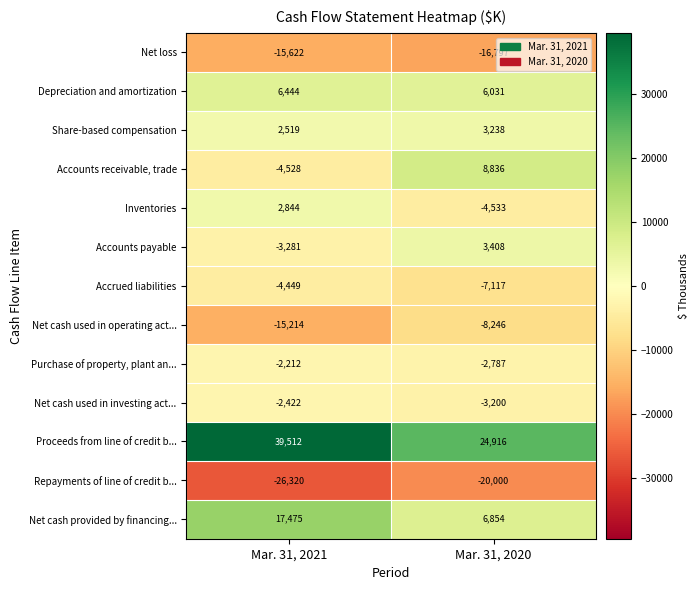

How many positive values does the Accounts receivable, trade series have?

1